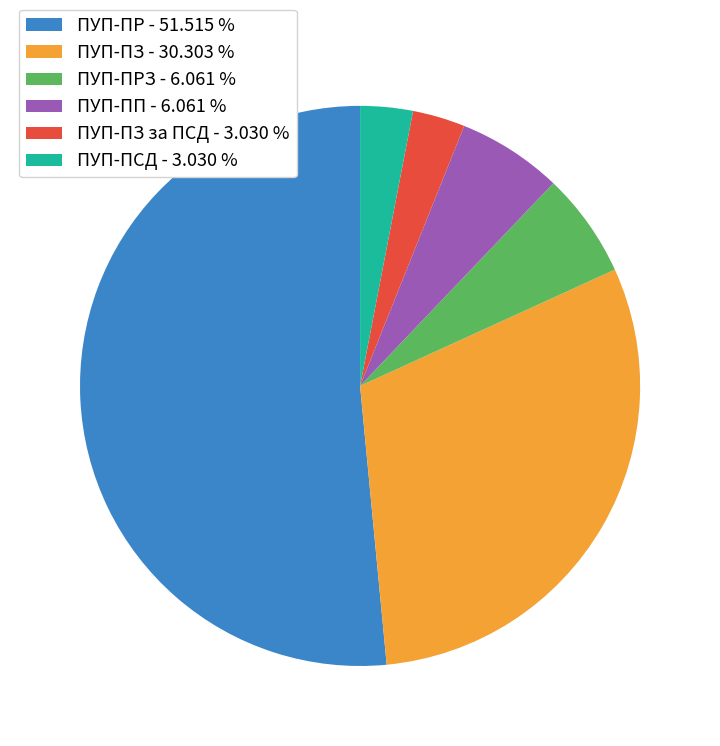

Which category has the biggest portion of the pie?

ПУП-ПР - 51.515 %